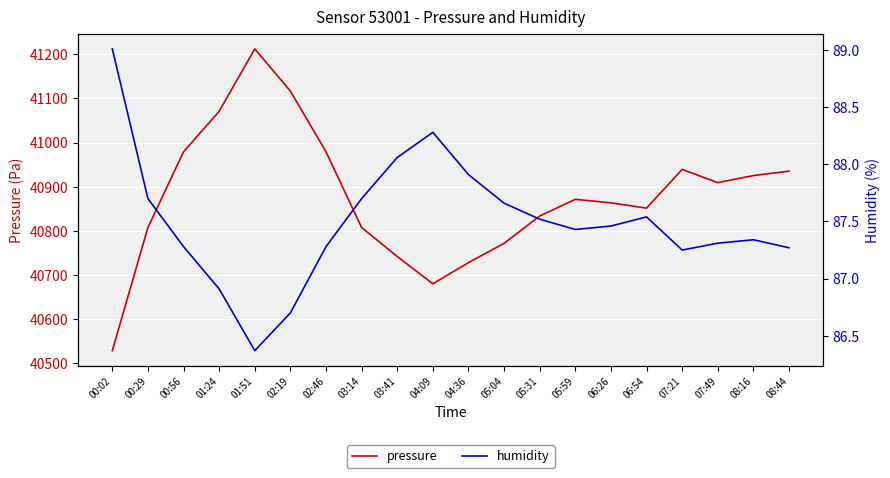

True or false: humidity and pressure cross at least once.

False